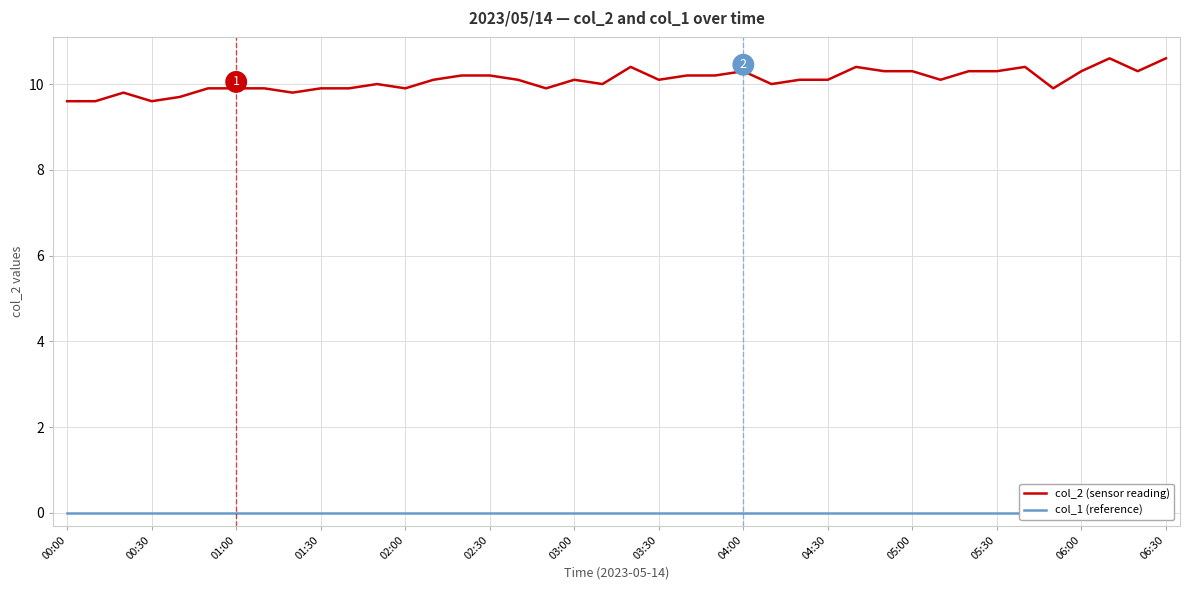

The col_1 (reference) series shows 0.0 at 16. True or false?

True